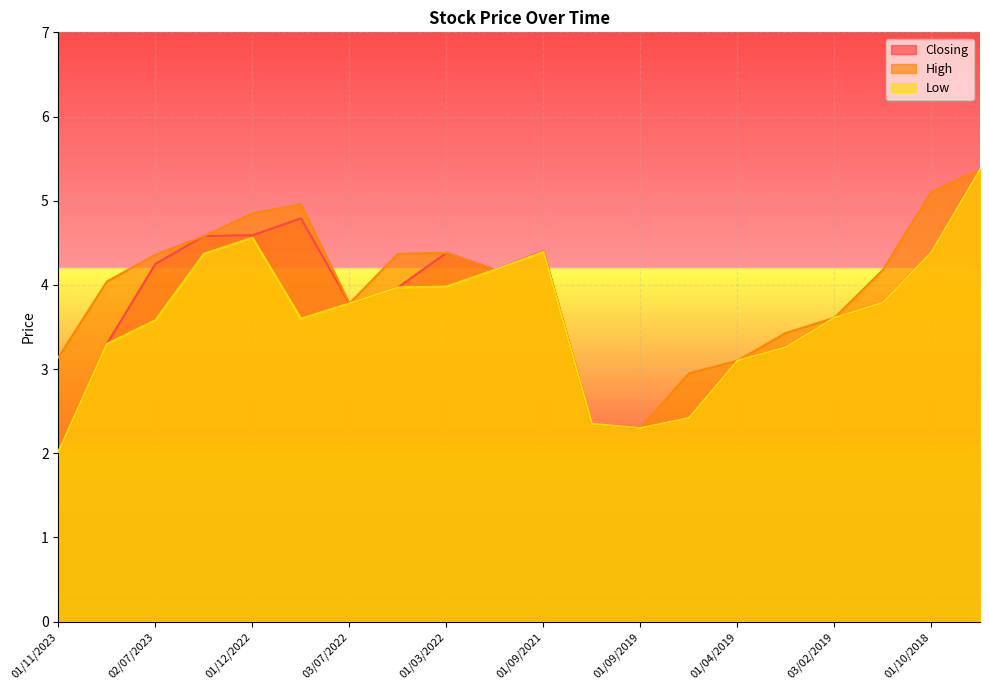

What is the total value across all series at 01/10/2018?

13.9